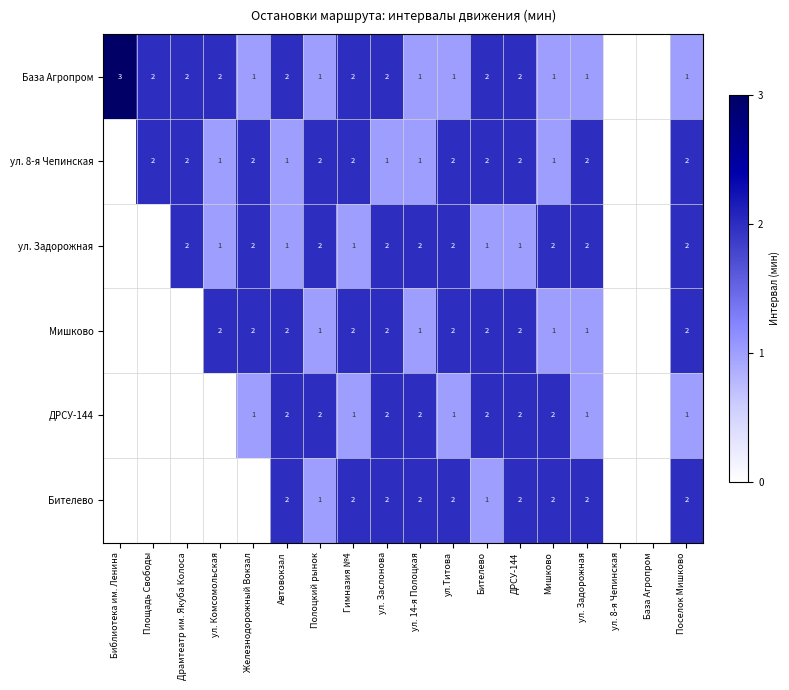

What is the difference between the highest and lowest values at ул. 14-я Полоцкая?

1